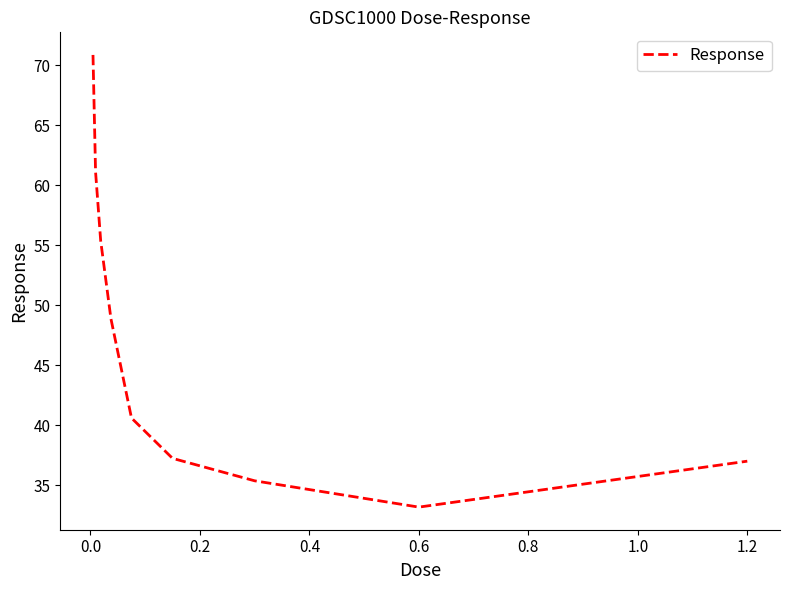

What is the minimum value shown in the chart?

33.2